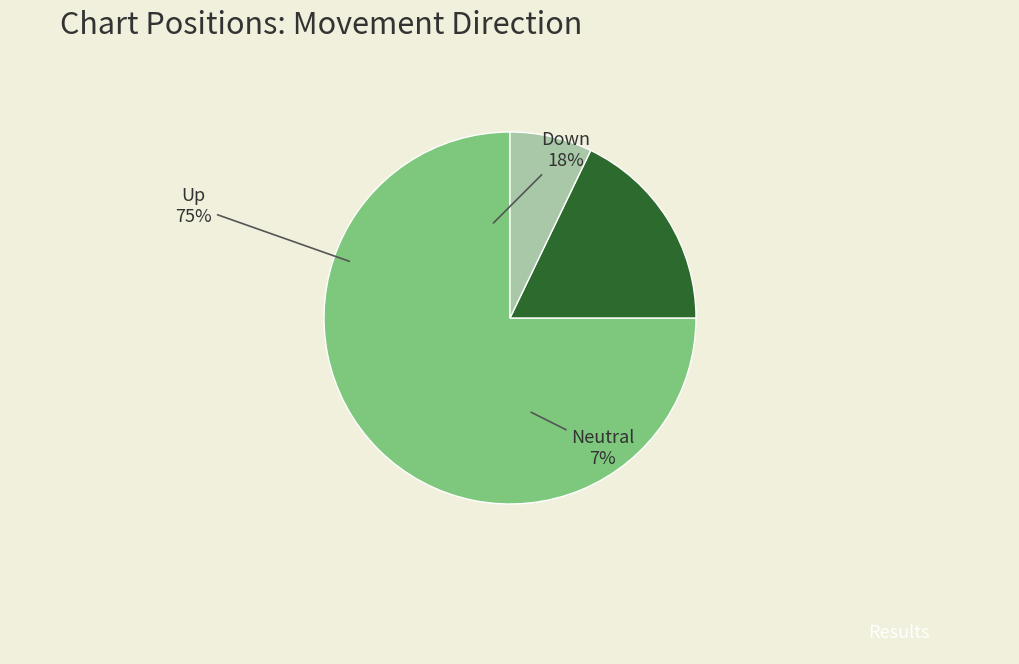

What is the largest slice in the pie chart?

up